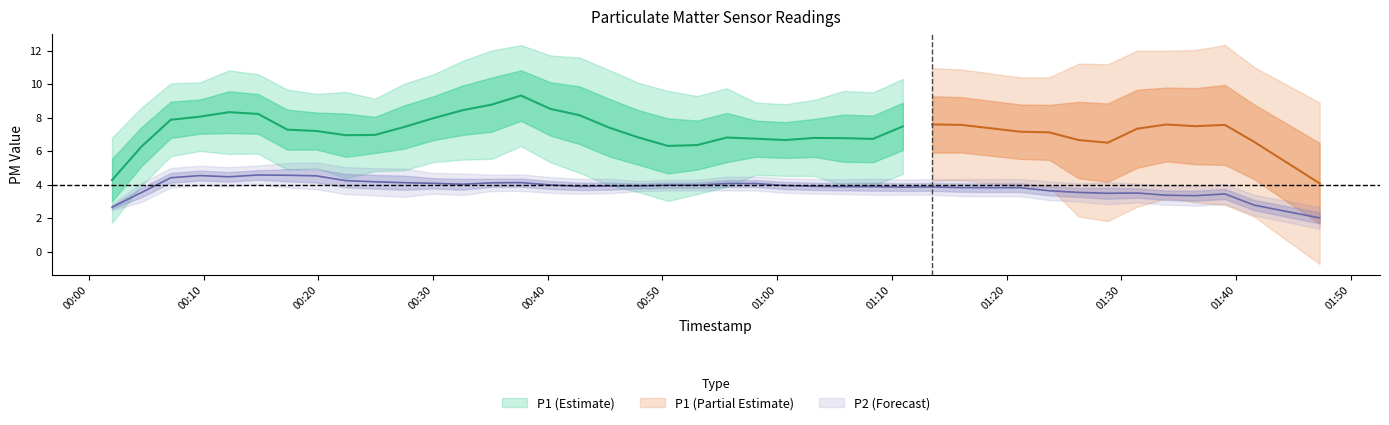

What is the sum of all P1 values?

297.3